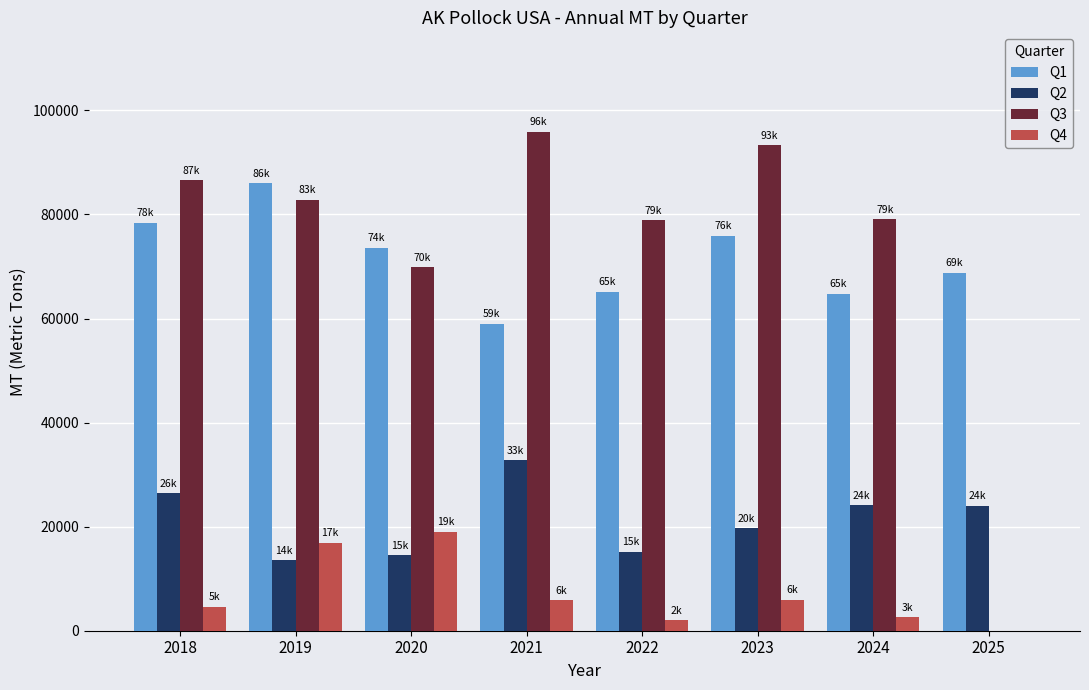

Is the value of Q3 at 2024 greater than the value of Q4 at 2023?

Yes